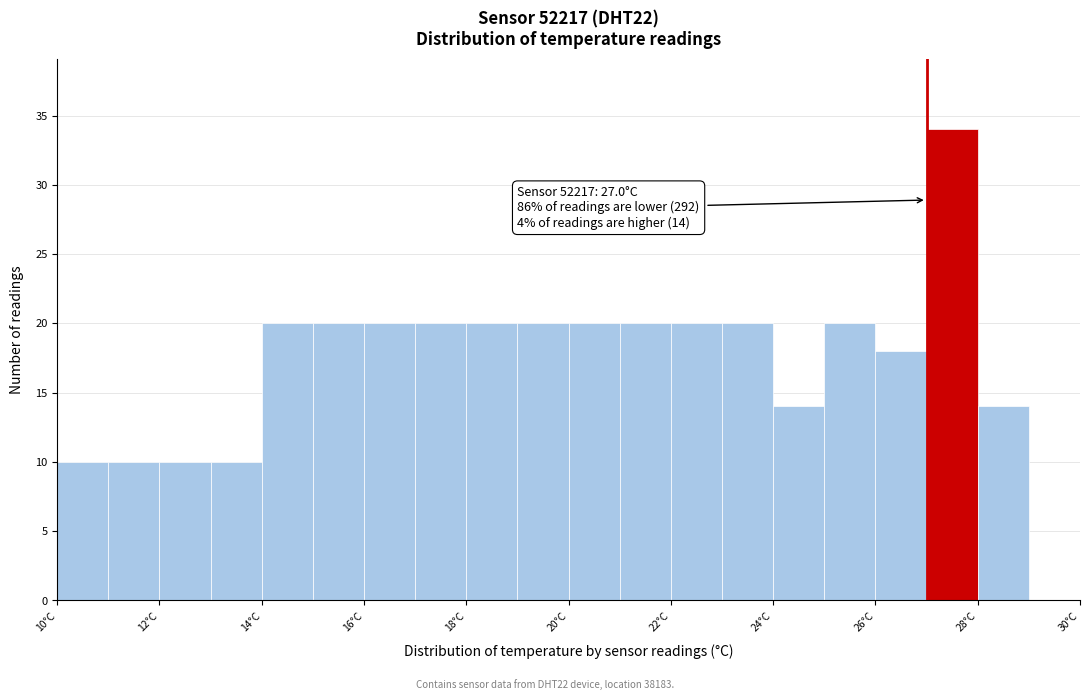

Which range on the x-axis has the tallest bar?

27 to 28